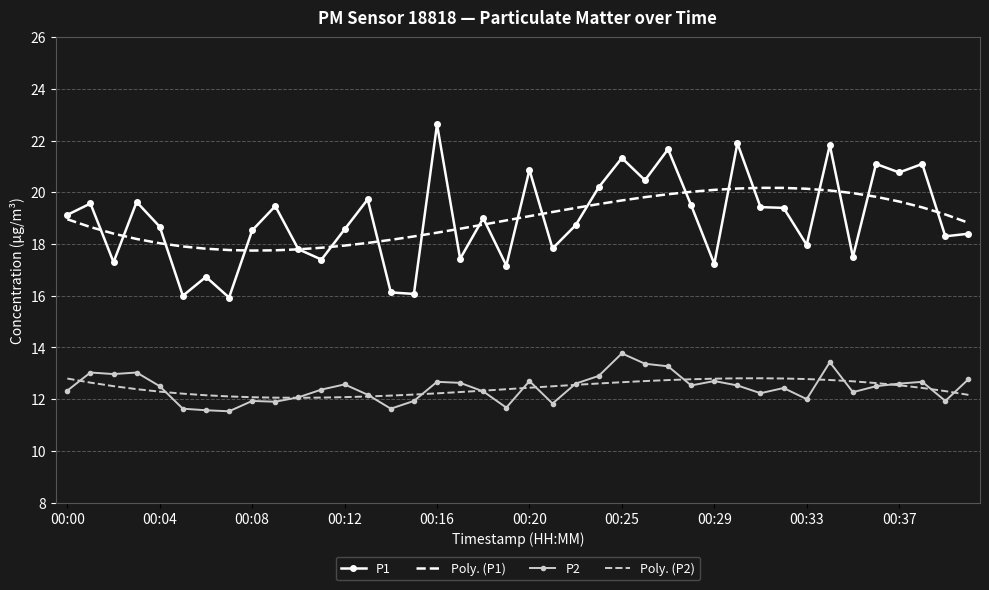

List the series in order of their peak value, lowest first.

Poly. (P2), P2, Poly. (P1), P1